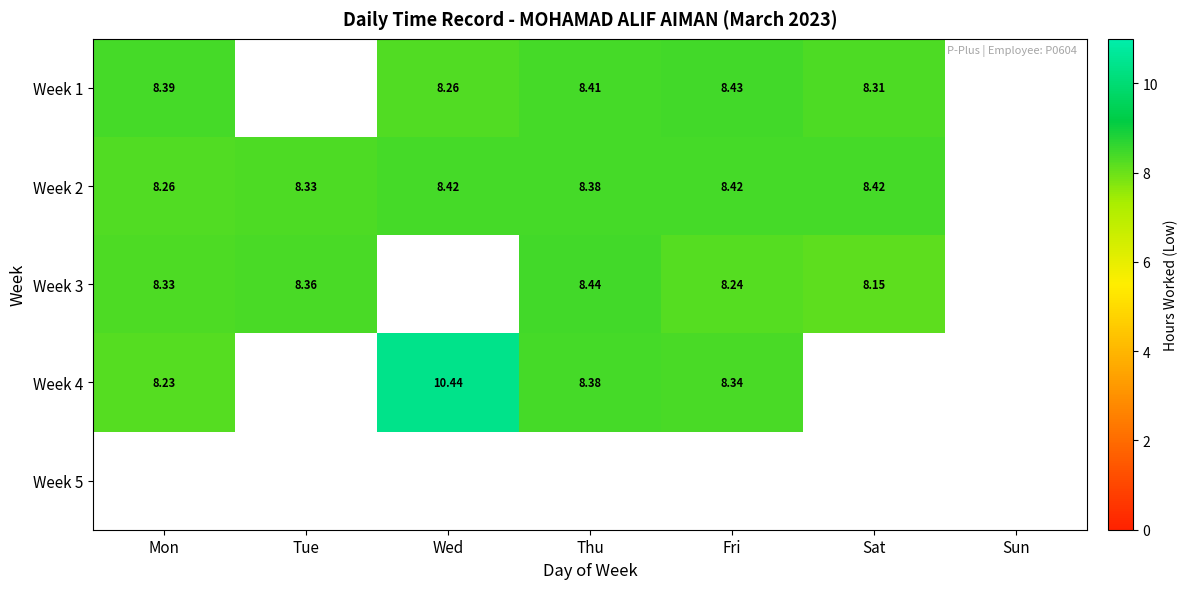

At which label is Week 2 closest to 8?

Mon